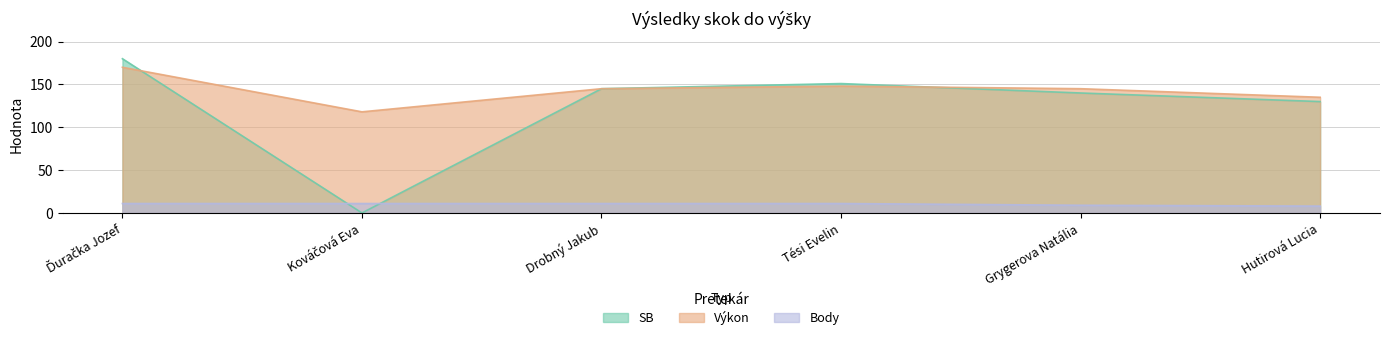

Reading left to right, list all the values displayed in this chart.

SB: Ďuračka Jozef=180	Kováčová Eva=0	Drobný Jakub=145	Tési Evelin=151	Grygerova Natália=140	Hutirová Lucia=130
Výkon: Ďuračka Jozef=170	Kováčová Eva=118	Drobný Jakub=145	Tési Evelin=148	Grygerova Natália=145	Hutirová Lucia=135
Body: Ďuračka Jozef=11	Kováčová Eva=11	Drobný Jakub=11	Tési Evelin=11	Grygerova Natália=9	Hutirová Lucia=8